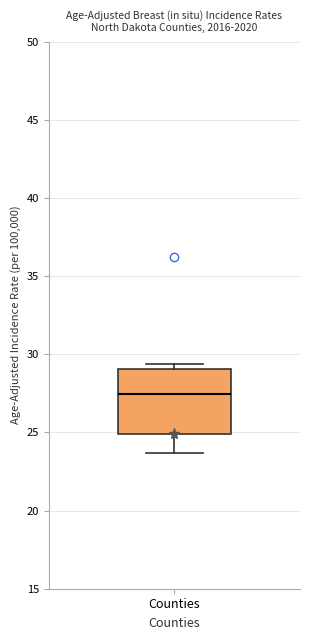

Transcribe this box plot: give where the median line is, the range the box spans, and where the two whiskers end, as read against the y-axis. The values are not printed on the chart, so give them approximately, as read against the axis.

median 27.5, box 25.0 to 29.0, whiskers 23.5 to 29.5